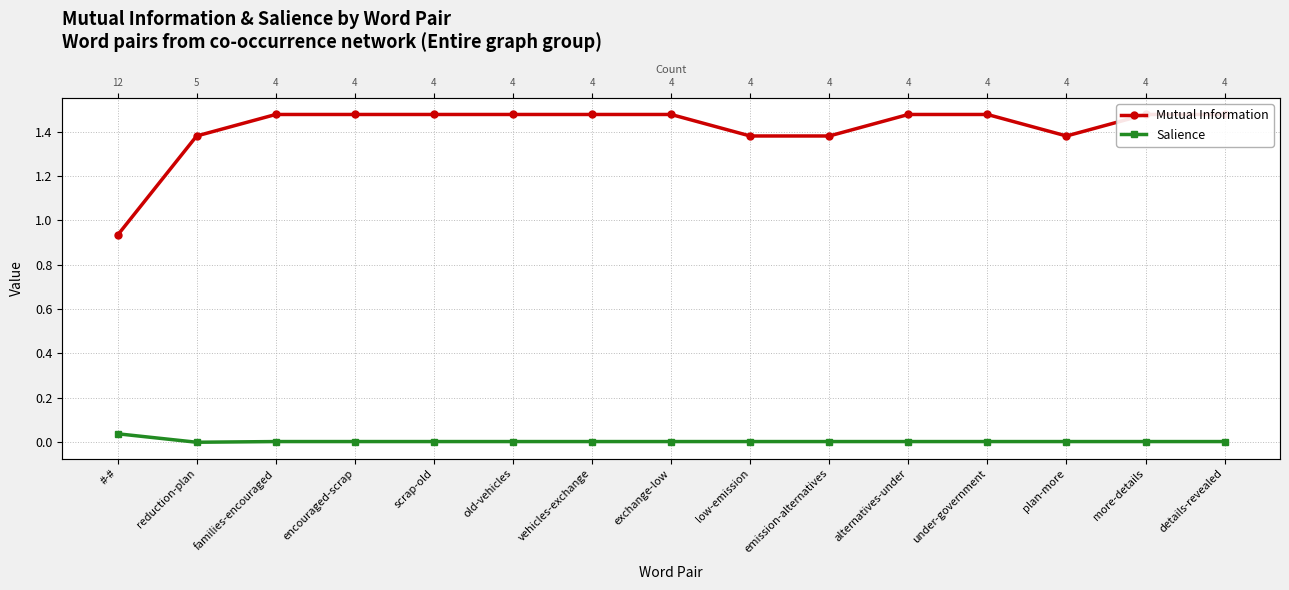

Which series changed the most between exchange-low and low-emission?

Mutual Information